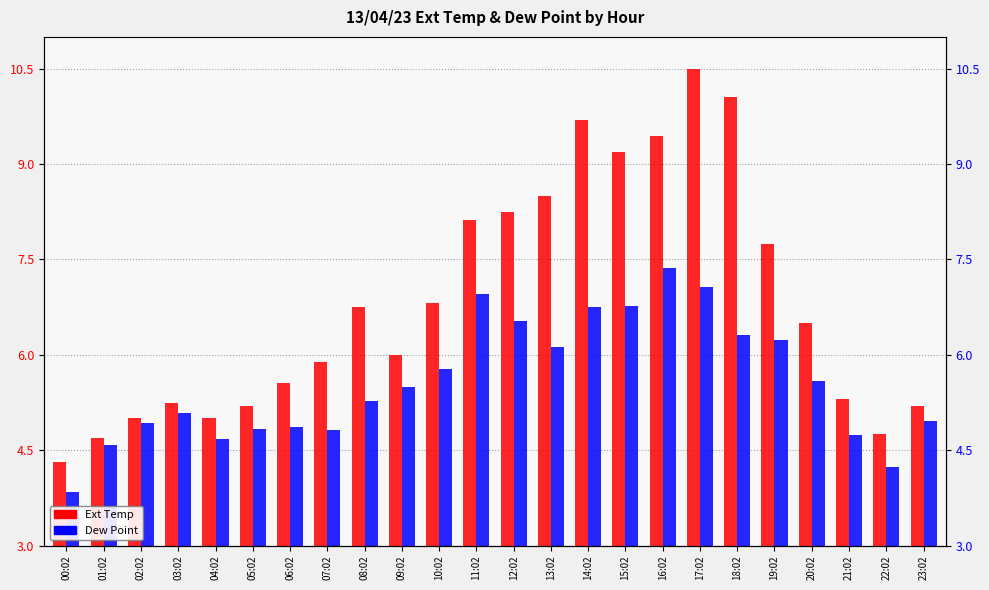

How many data points does each series have?

24